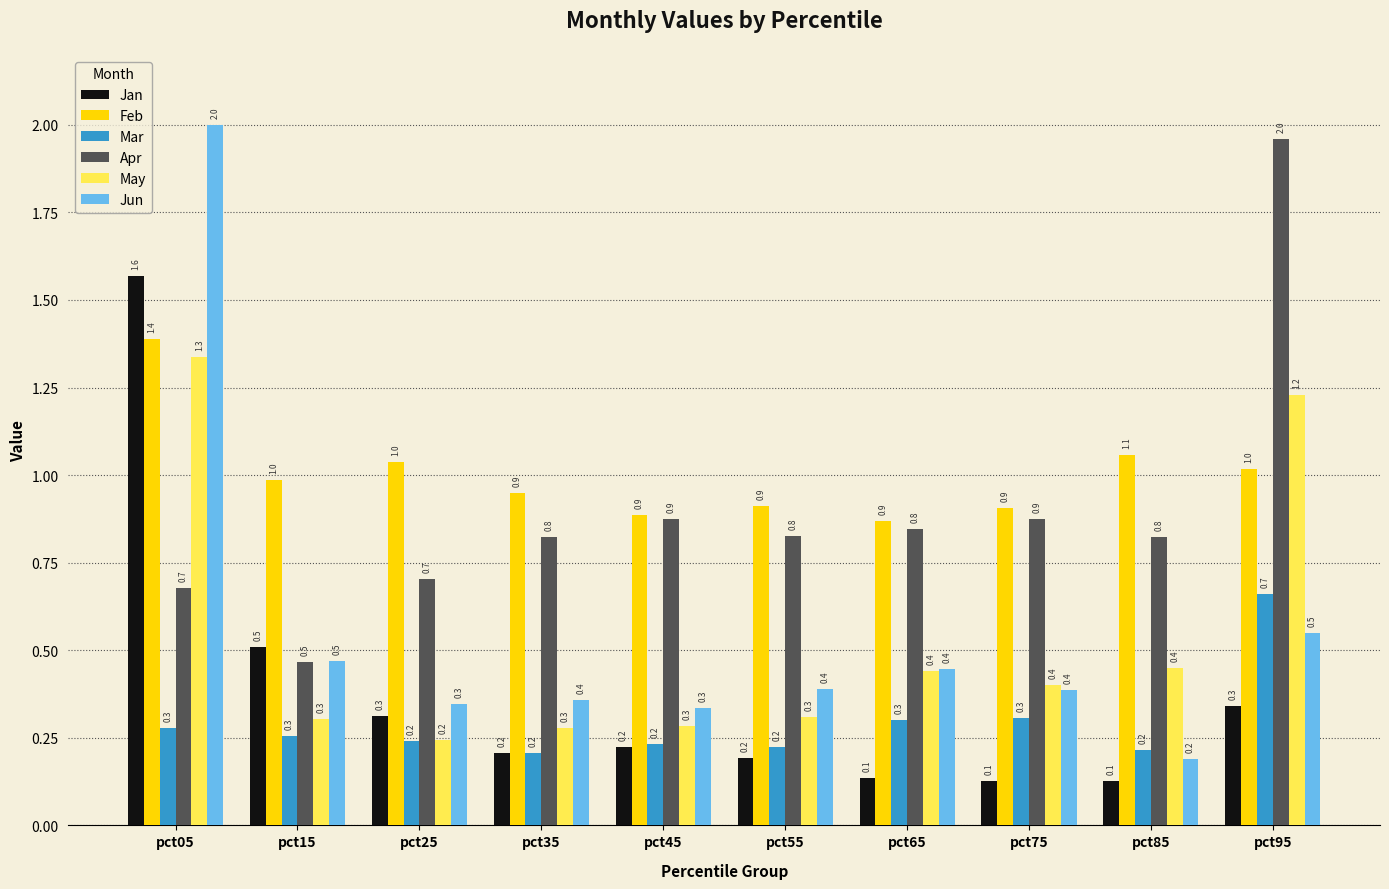

Which series has the widest spread of values?

Jun